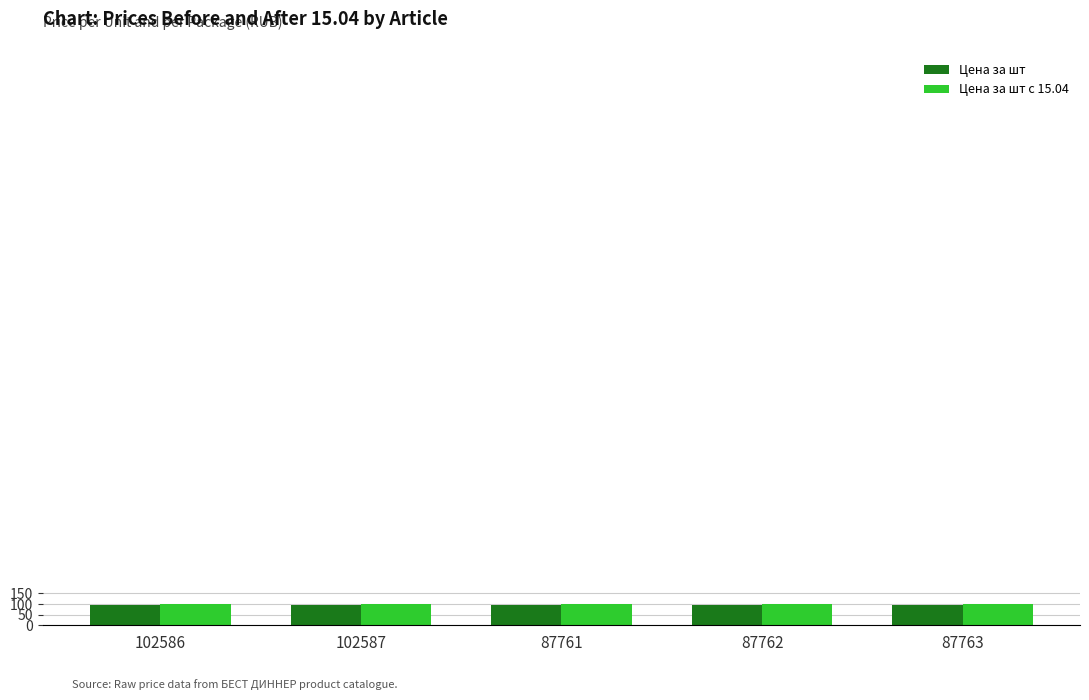

Is it true that Цена за шт с 15.04 equals 100.7 at 102586?

True